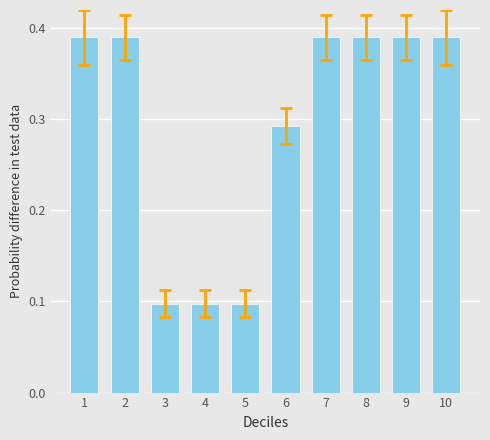

What is the sum of all values?

2.9